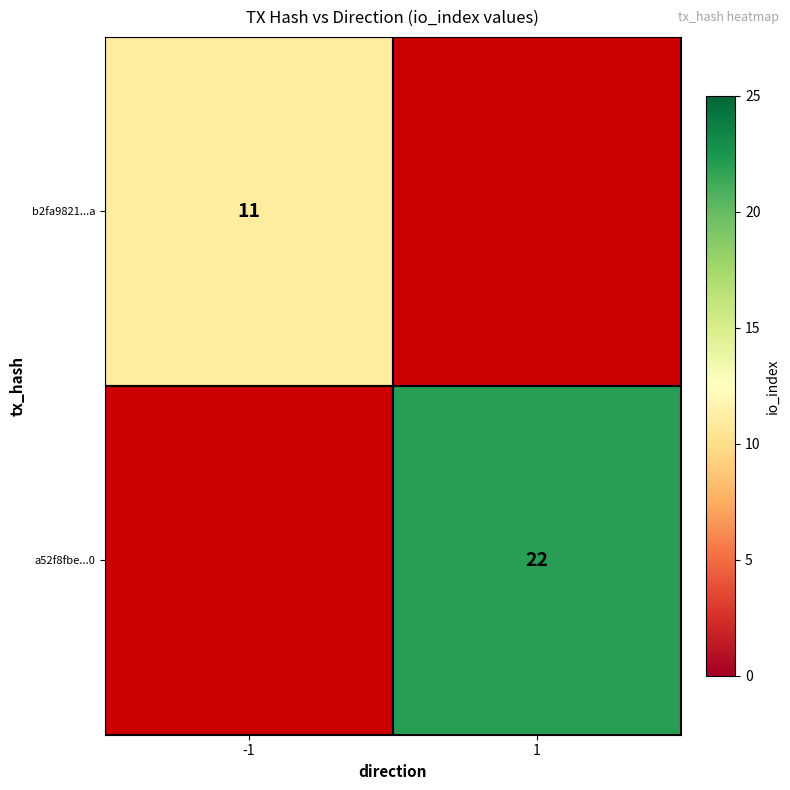

The value of a52f8fbe...0 at 1 is 22. True or false?

True